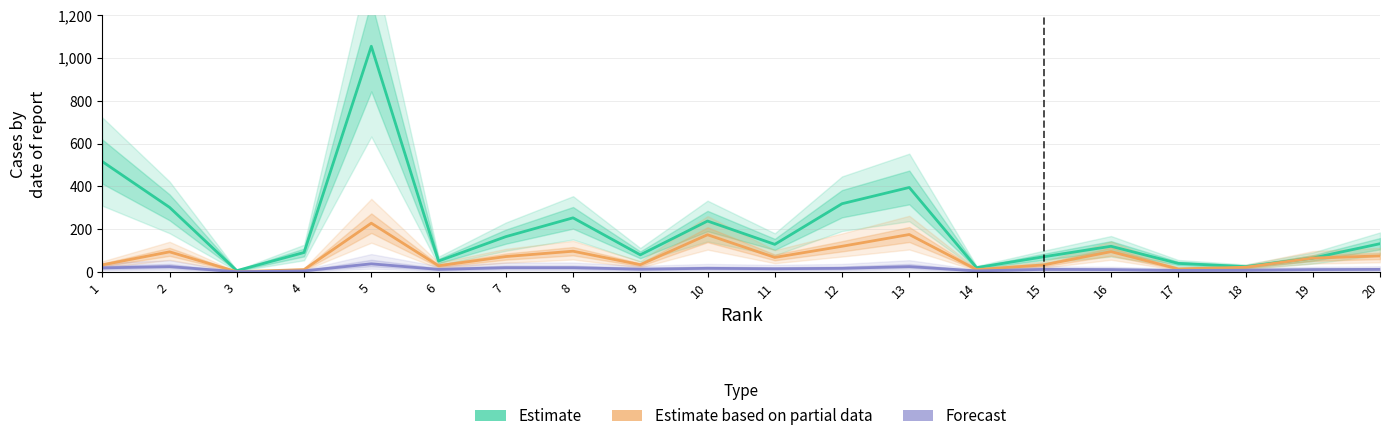

What is the average value of the Forecast series?

15